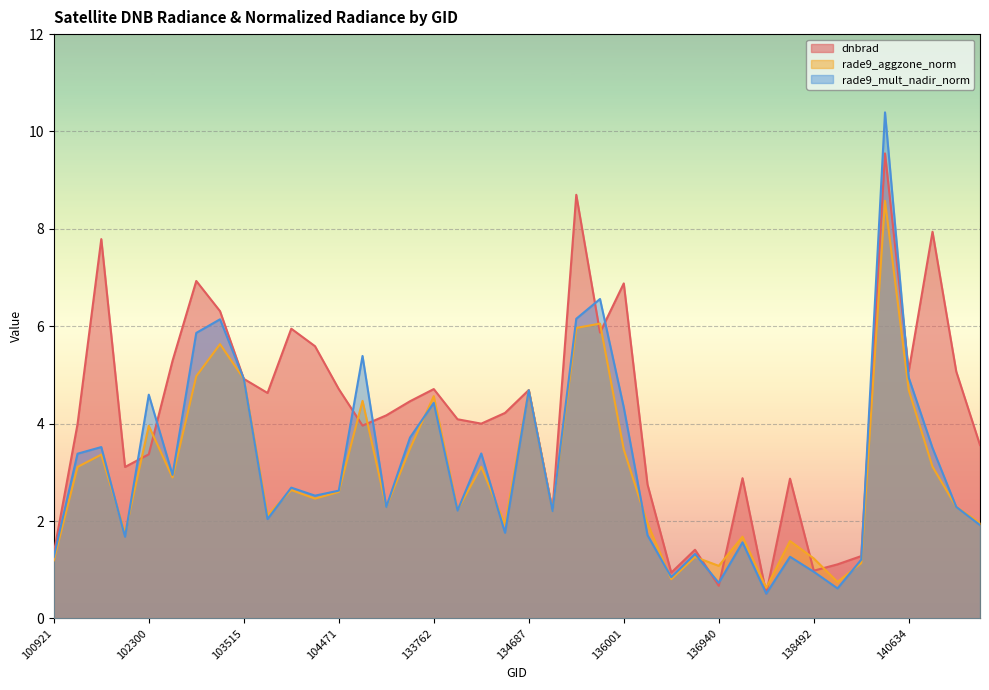

How many lines are shown in the chart?

3